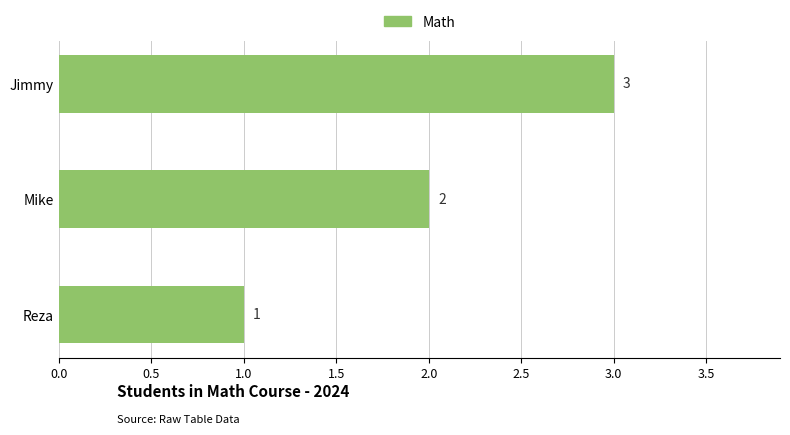

At which category does the chart reach its minimum across all series?

Reza